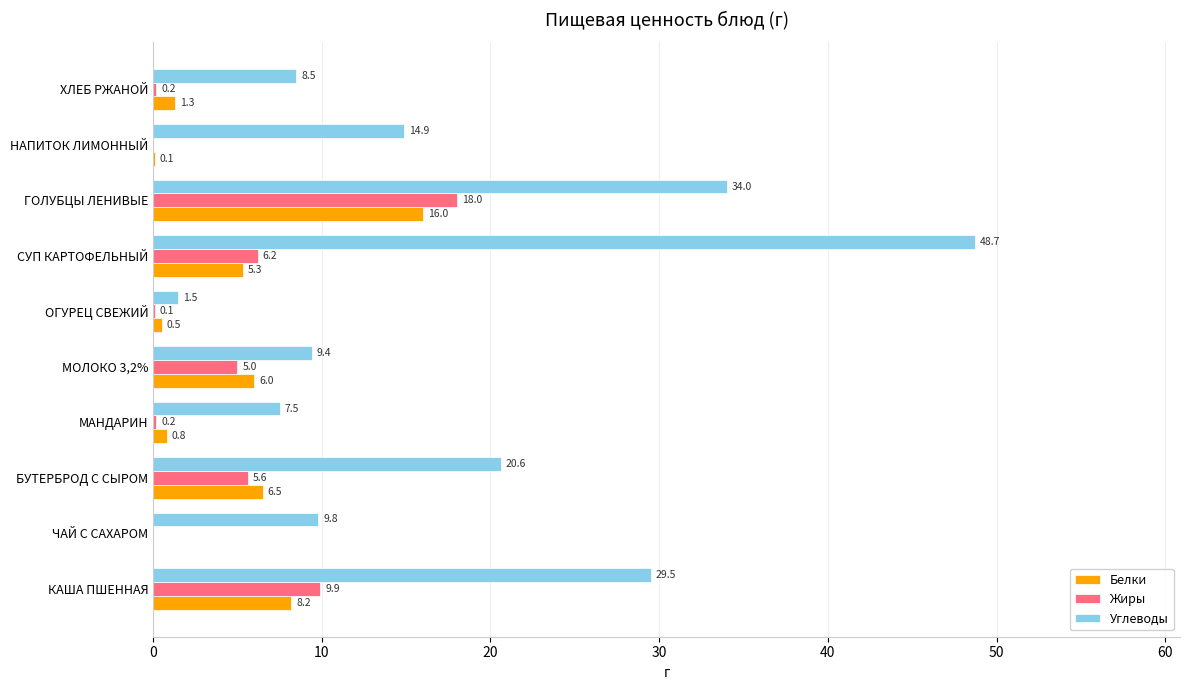

What is the highest value of the Белки series?

16.0